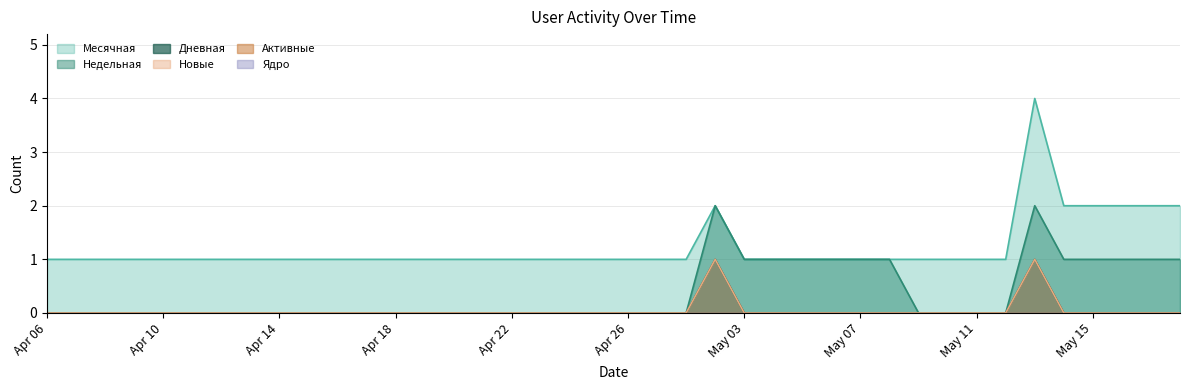

What position from the right is 2024-04-28?

23